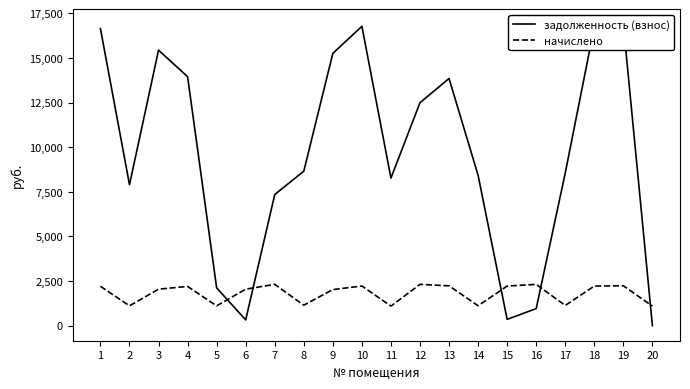

Where do задолженность (взнос) and начислено first cross each other?

5 and 6